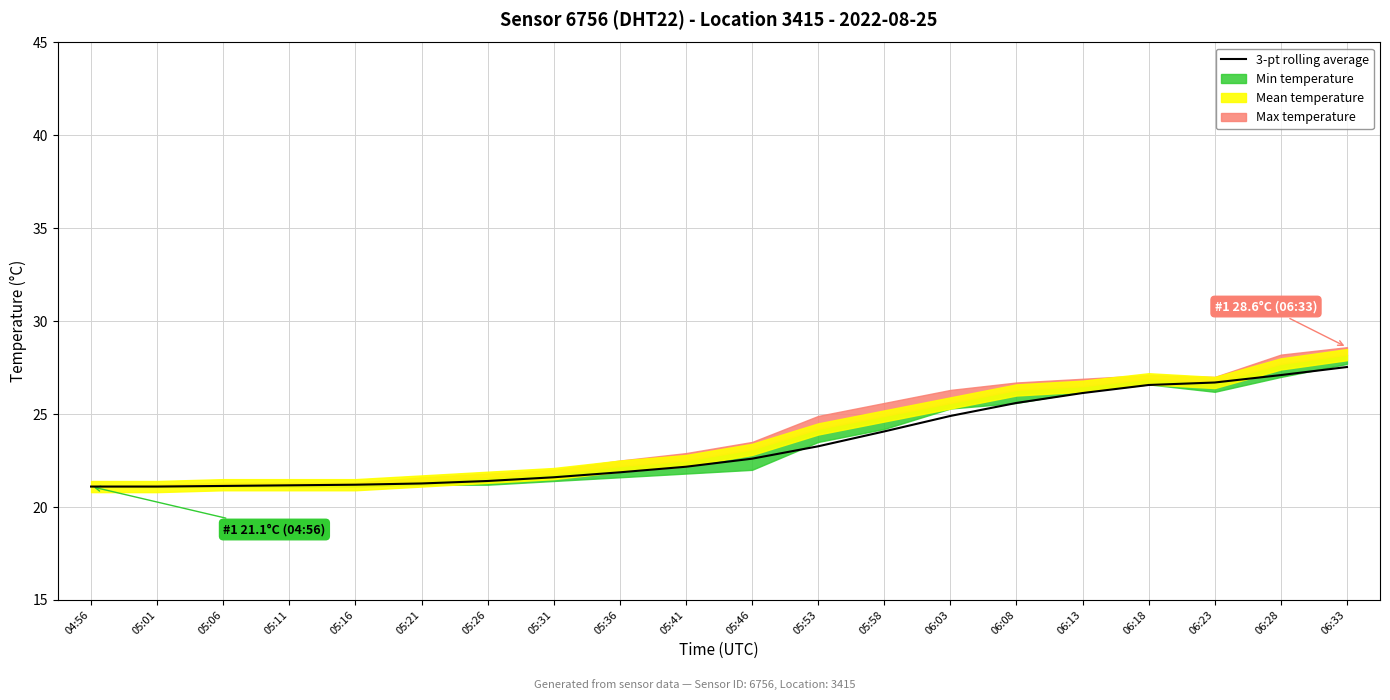

What is the change in value from 06:23 to 06:33?

+0.8